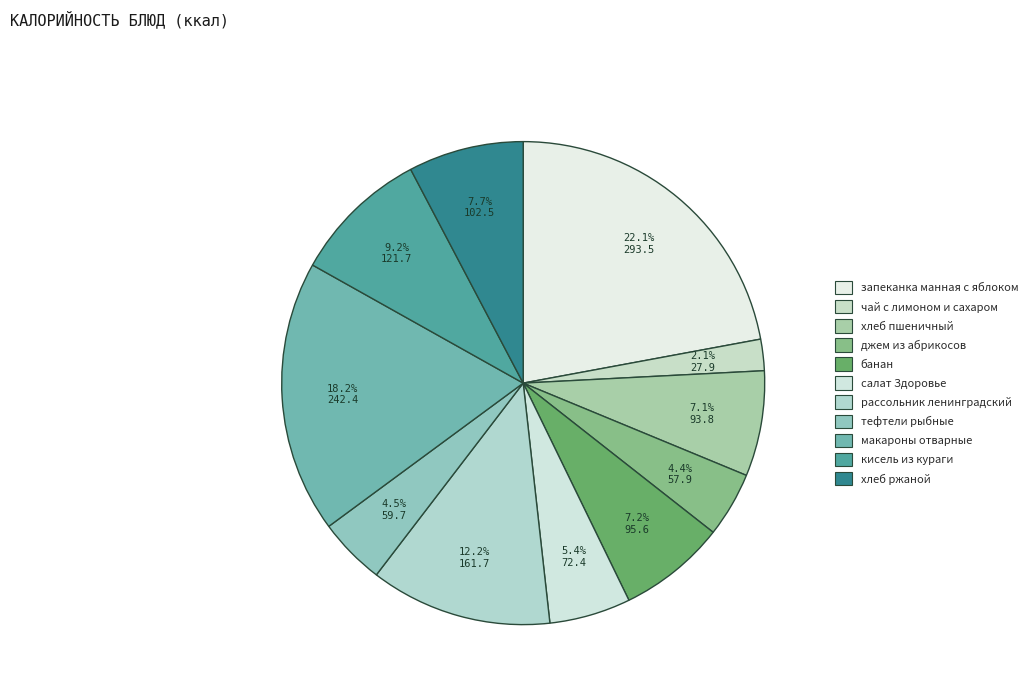

What is the total percentage of банан and рассольник ленинградский?

19.4%